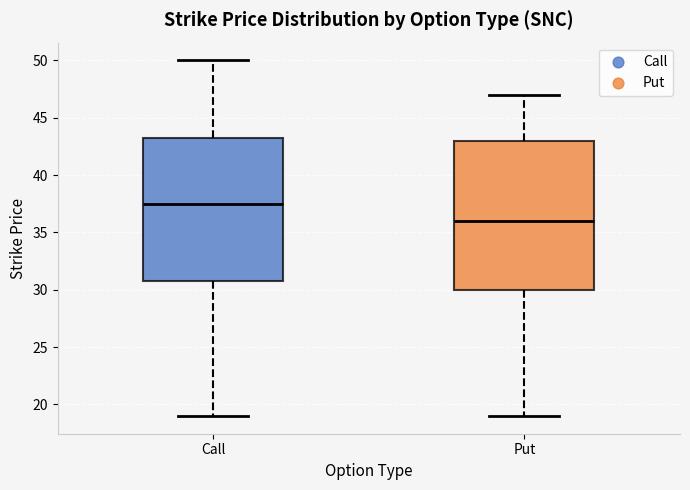

Which box has the highest median line?

Call